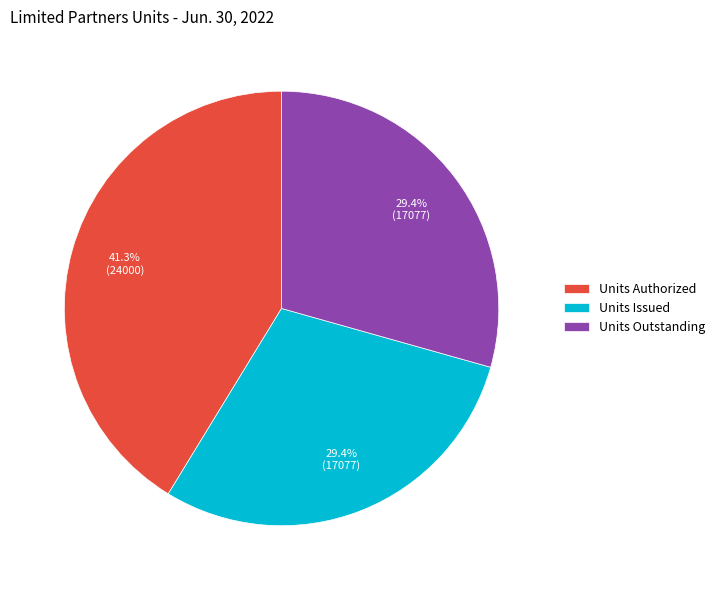

How many slices are in this pie chart?

3